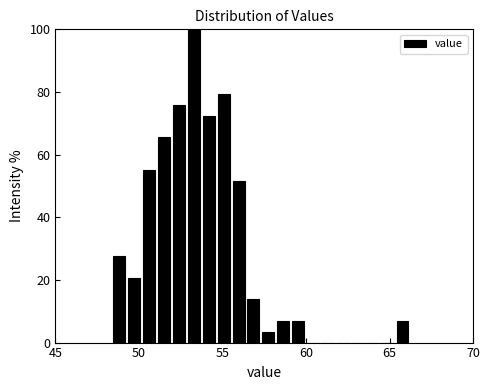

Read against the x-axis, roughly where is the centre of the tallest bar?

53.5